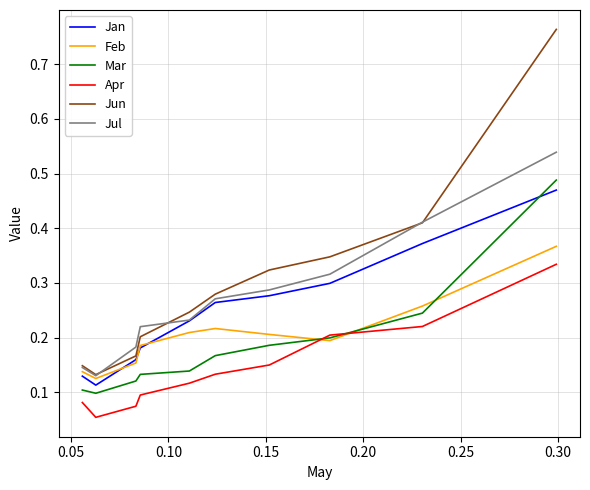

Which series has the widest spread of values?

Jun